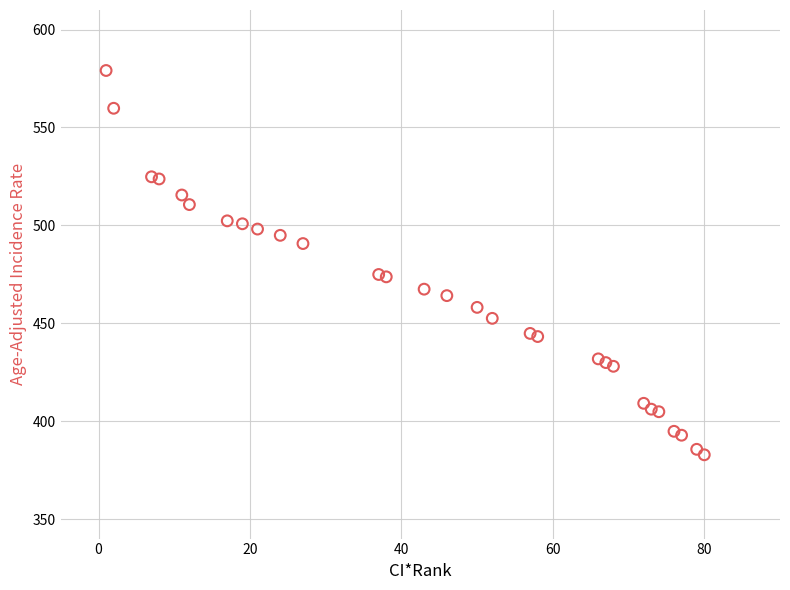

What is the range of Y values (max minus min)?

196.3